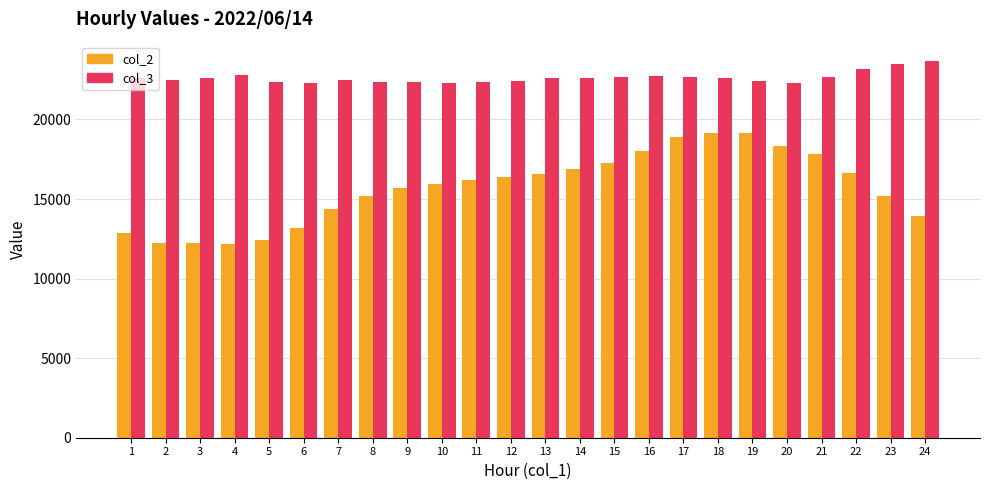

What is the value of the col_3 bar at the 18th from the left?

22634